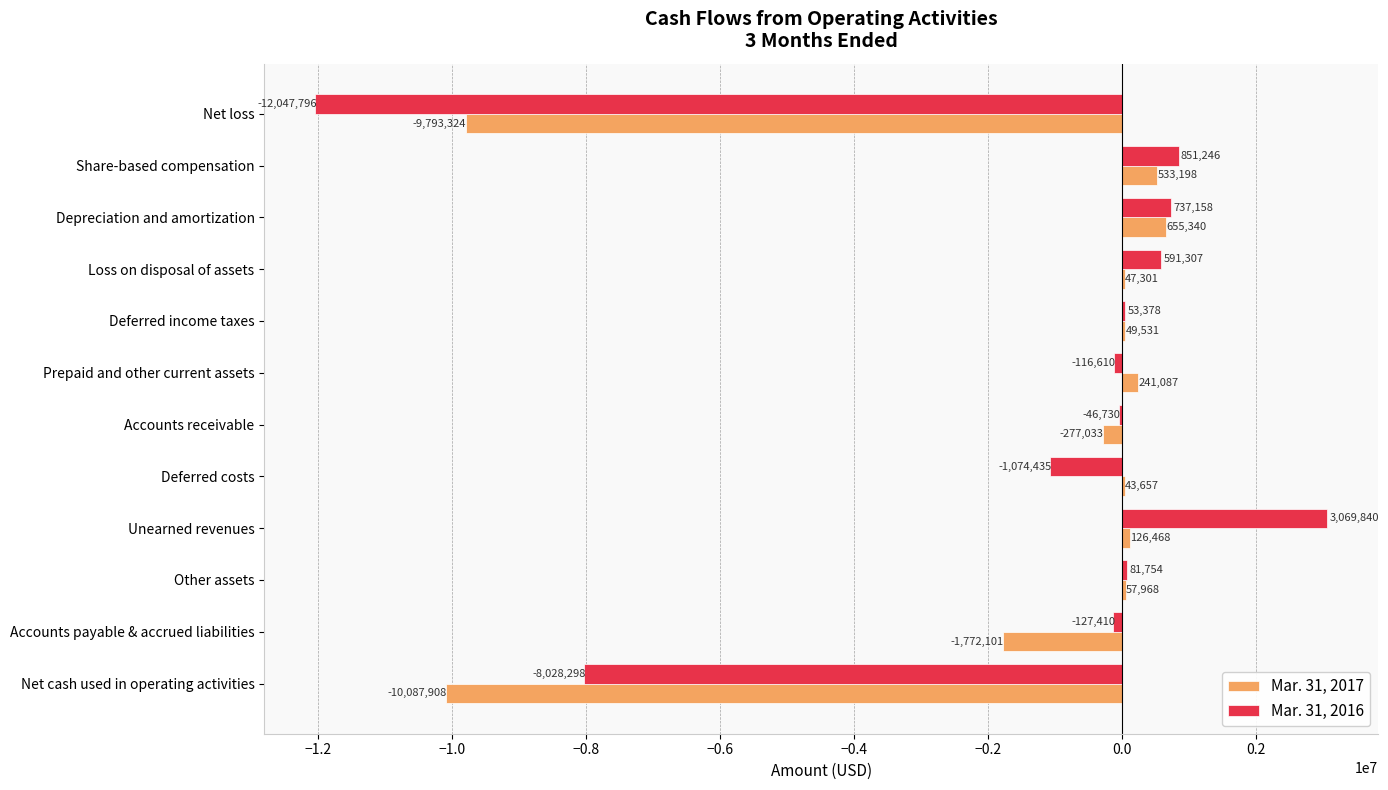

At which label does Mar. 31, 2016 reach its peak?

Unearned revenues